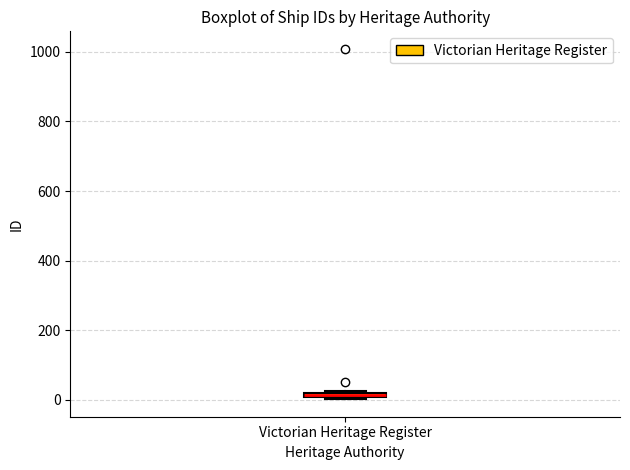

Where is the upper edge of the box for Victorian Heritage Register on the y-axis? The values are not printed on the chart, so give them approximately, as read against the axis.

20